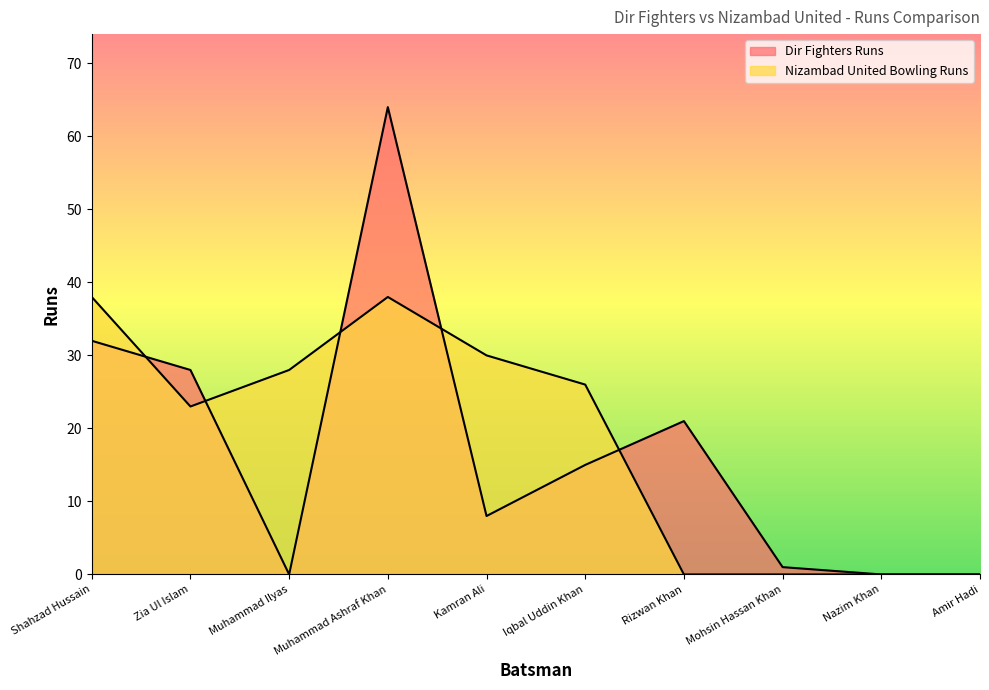

What is the difference between the maximum and minimum values in the Nizambad United Bowling Runs series?

38